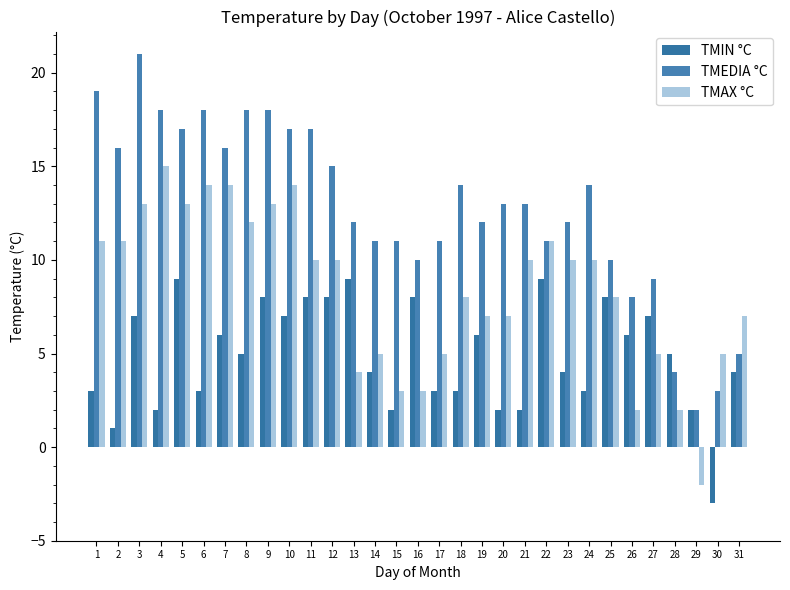

How many bars are there in each group?

3